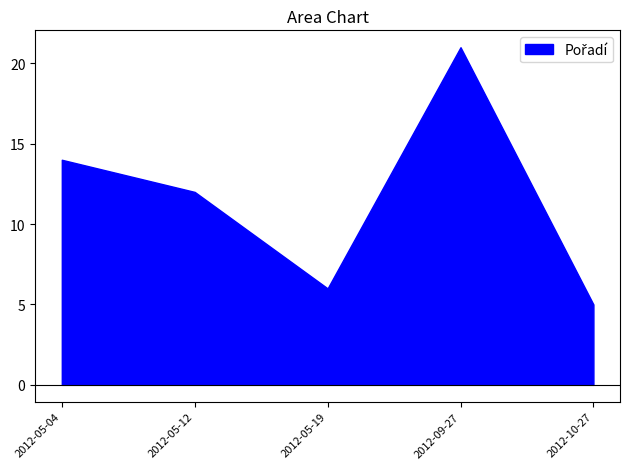

What is the ratio of the value at 2012-05-19 to the value at 2012-05-04?

0.4